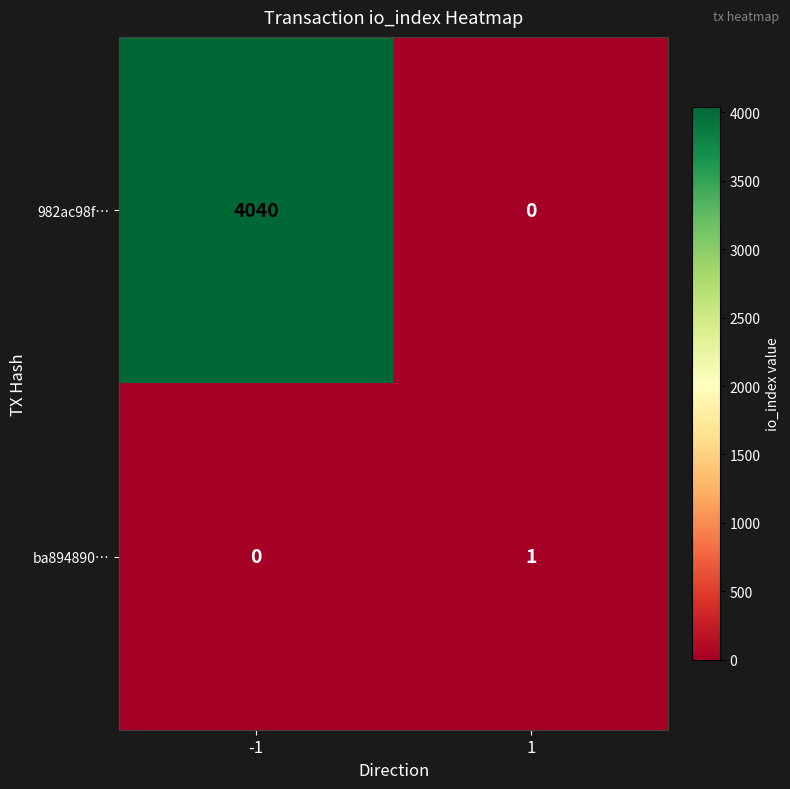

What is the total value across all series at 1?

1